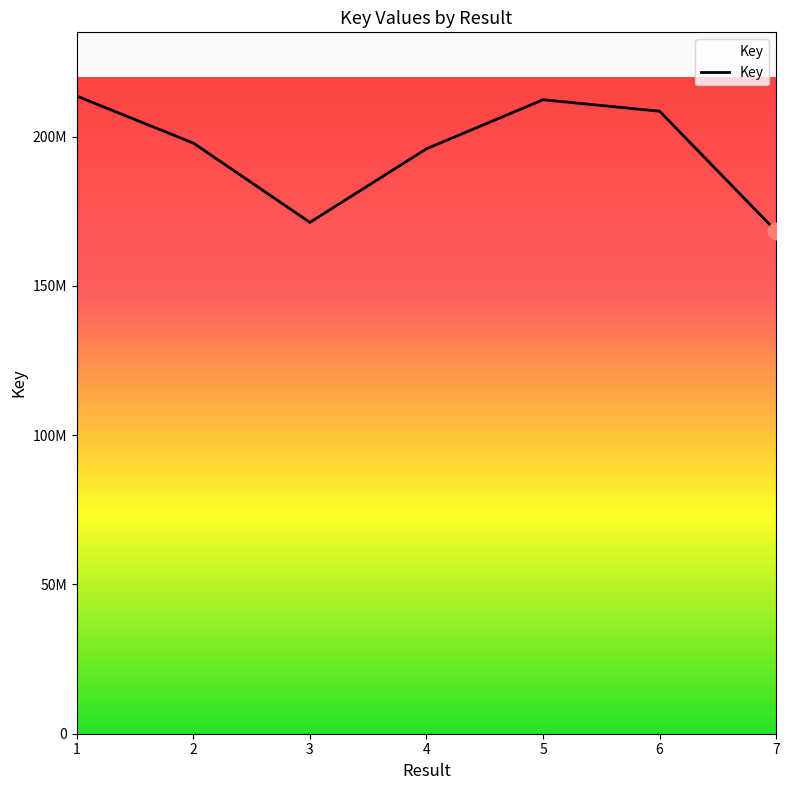

What is the minimum value shown in the chart?

168355689